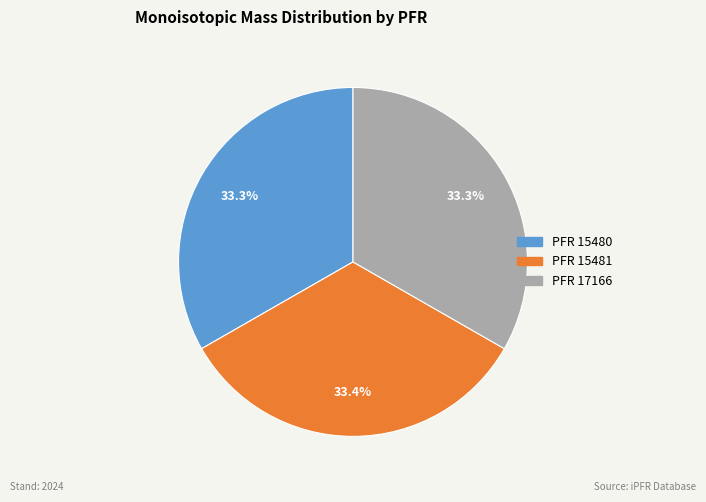

How many slices are in this pie chart?

3